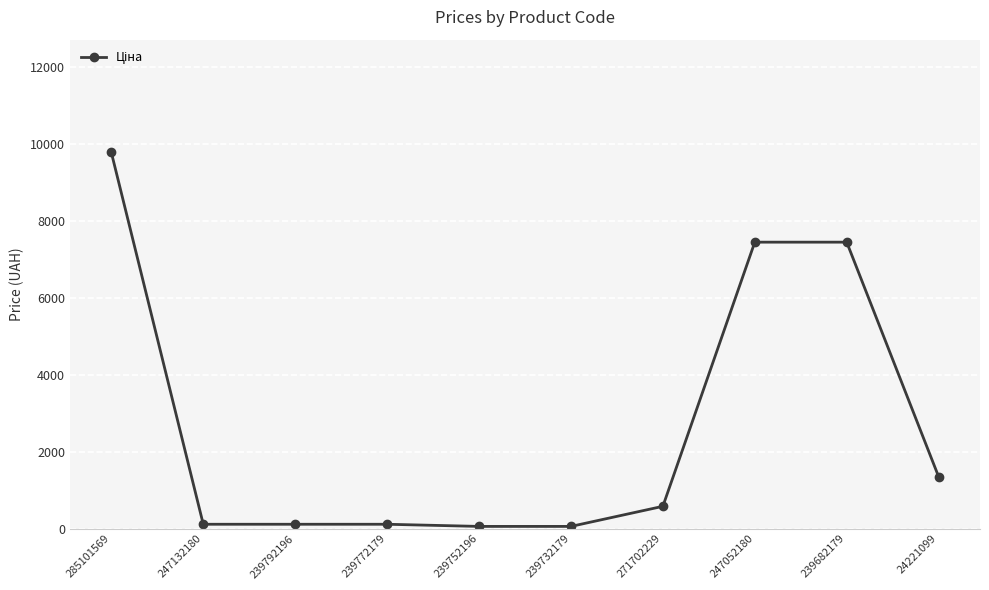

What value does the data have at 24221099?

1347.9